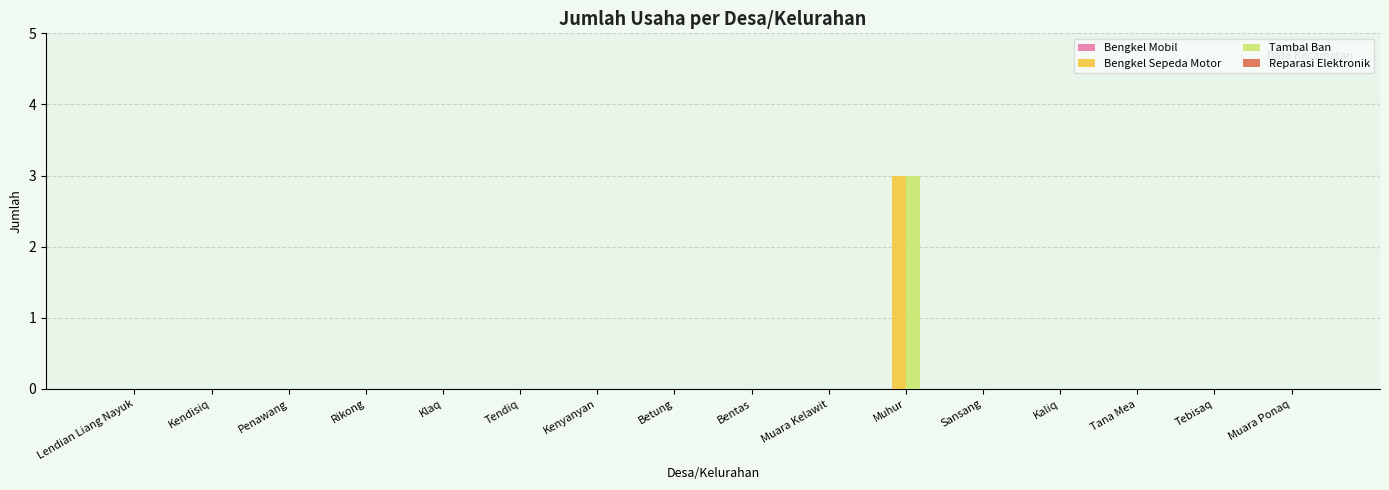

At which category is the sum across all series the highest?

Muhur